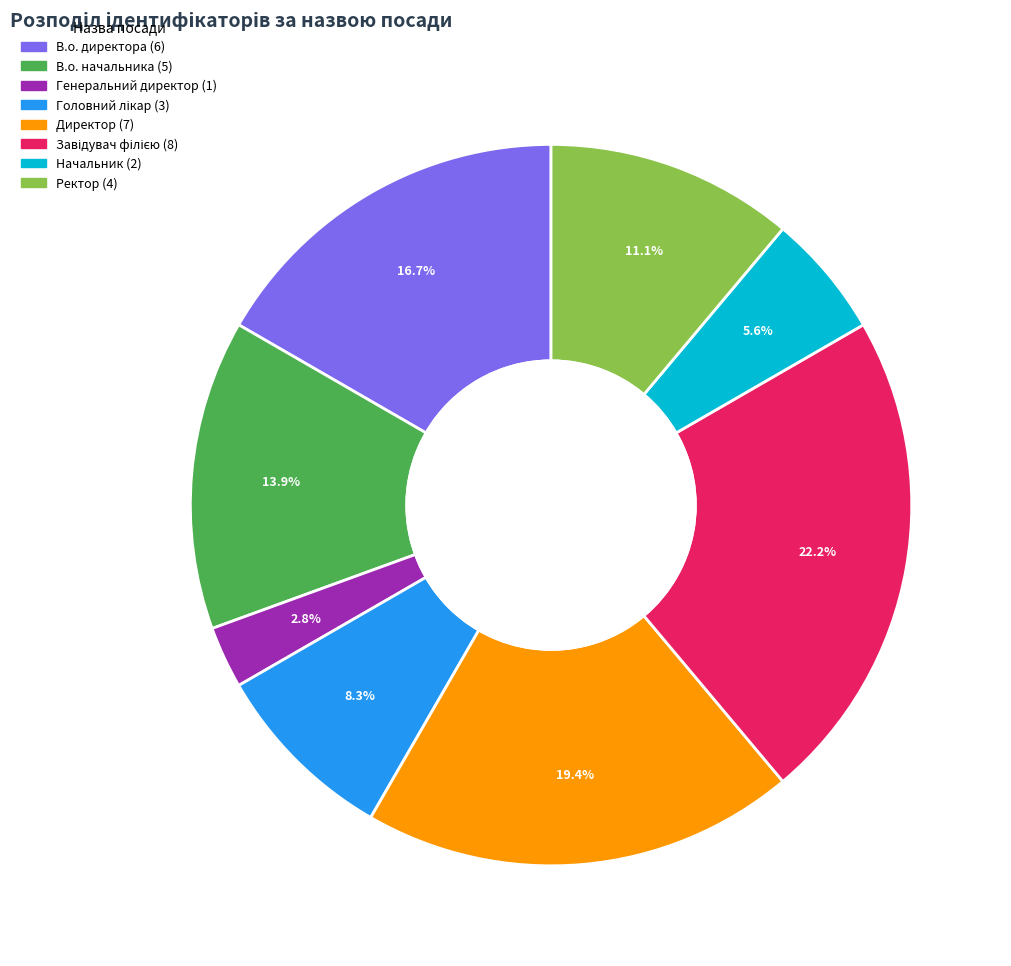

Which category has the smallest portion of the pie?

Генеральний директор